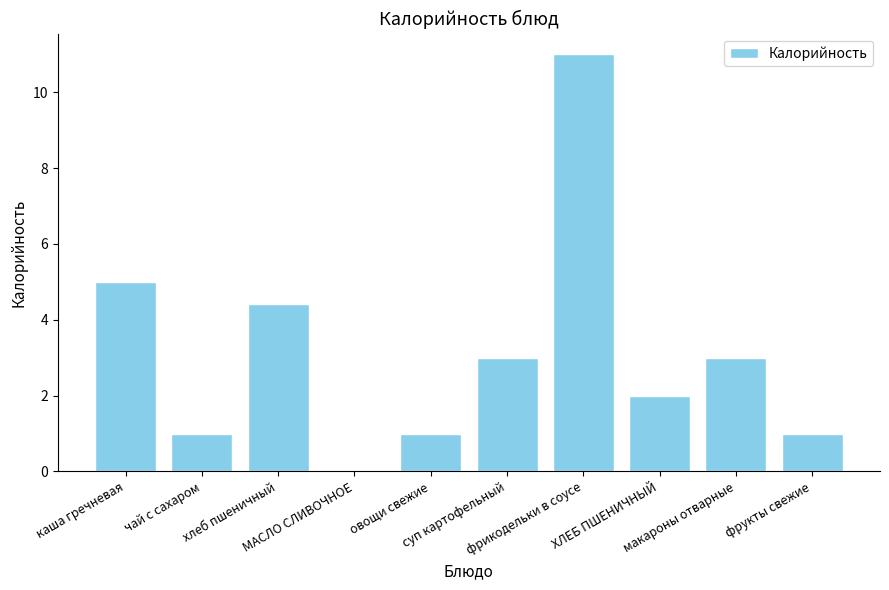

How many data points does each series have?

10